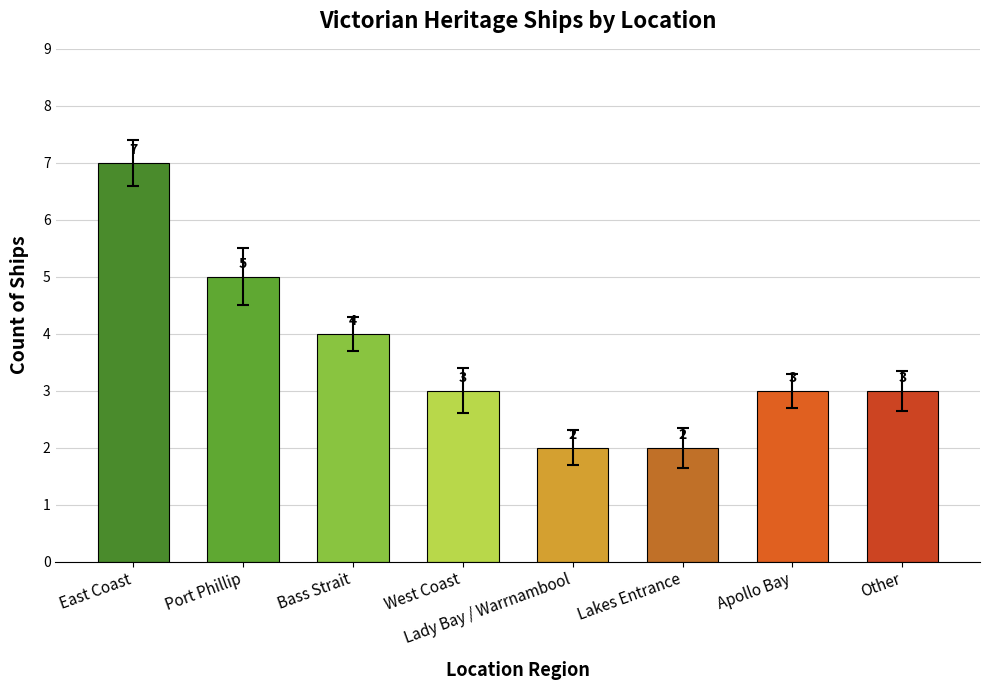

What is the maximum value shown in the chart?

7